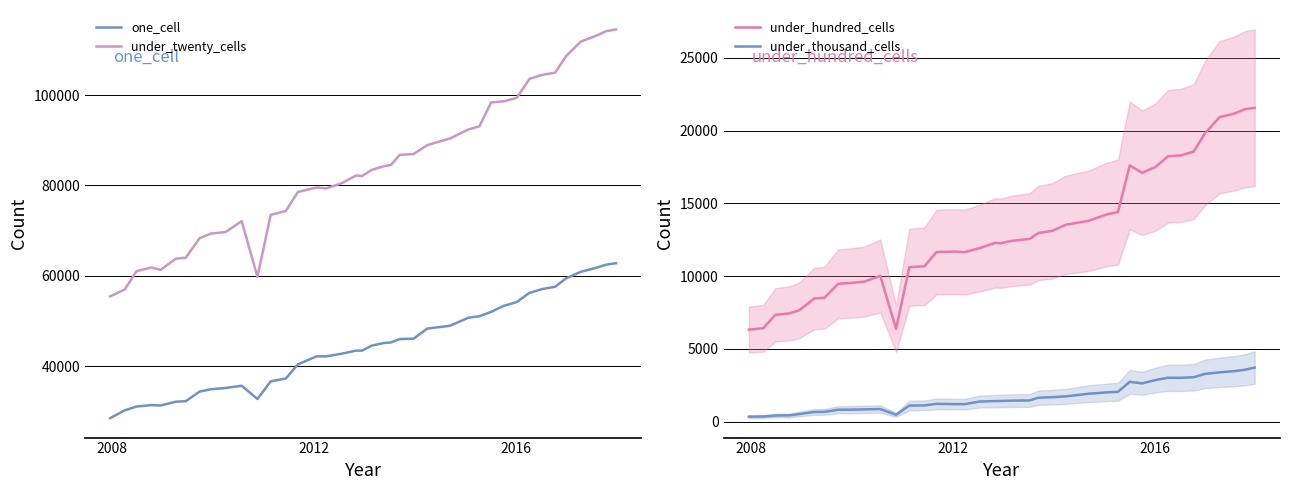

What is the value of the one_cell point at the 32nd from the left?

54193